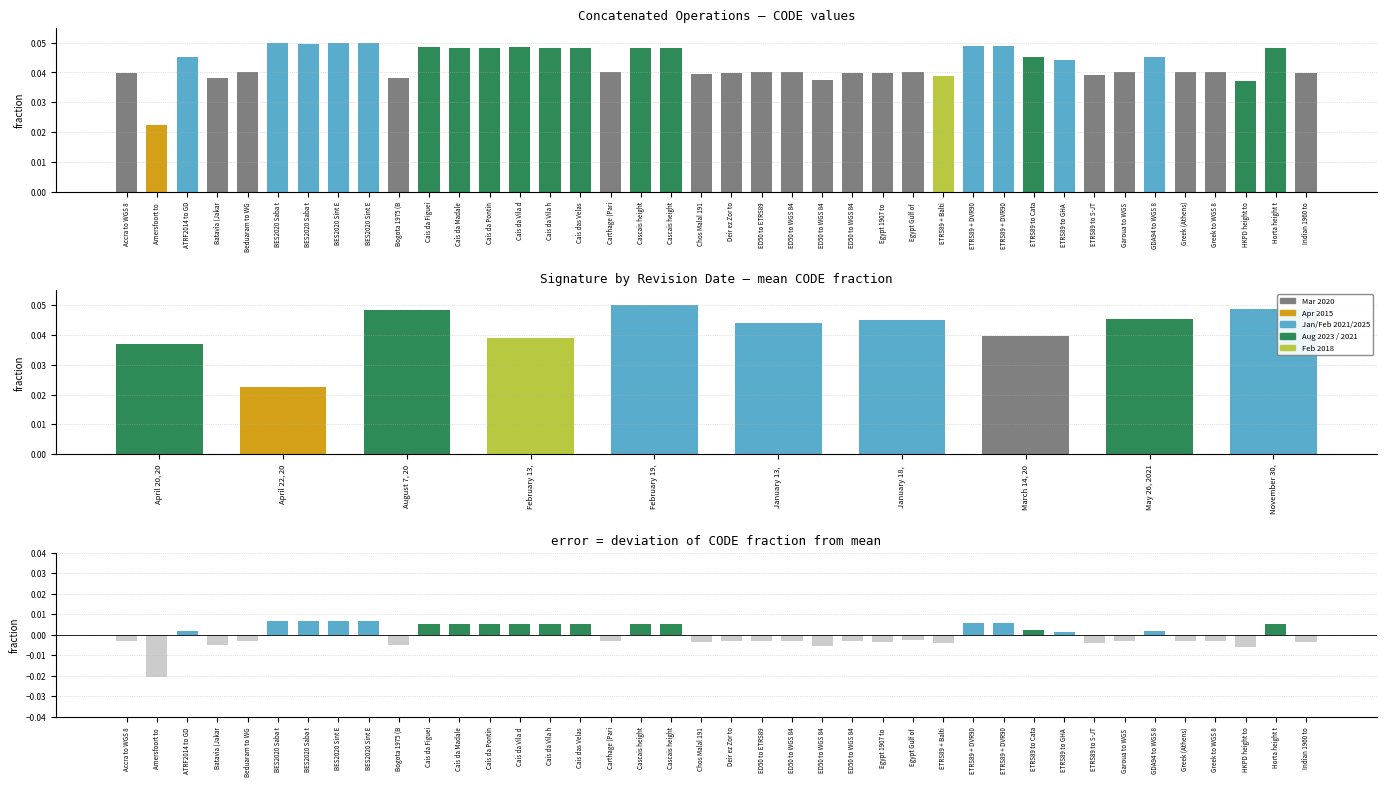

Reading right to left, transcribe all the data shown in this chart.

concatenated operation: 0.0	0.0	0.0	0.0	0.0	0.0	0.0	0.0	0.0	0.0	0.0	0.0	0.0	0.0	0.0	0.0	0.0	0.0	0.0	0.0	0.0	0.0	0.0	0.0	0.0	0.0	0.0	0.0	0.0	0.0	0.0	0.0	0.1	0.0	0.0	0.0	0.0	0.0	0.0	0.0
deviation from mean: -0.0	0.0	-0.0	-0.0	-0.0	0.0	-0.0	-0.0	0.0	0.0	0.0	0.0	-0.0	-0.0	-0.0	-0.0	-0.0	-0.0	-0.0	-0.0	-0.0	0.0	0.0	-0.0	0.0	0.0	0.0	0.0	0.0	0.0	-0.0	0.0	0.0	0.0	0.0	-0.0	-0.0	0.0	-0.0	-0.0